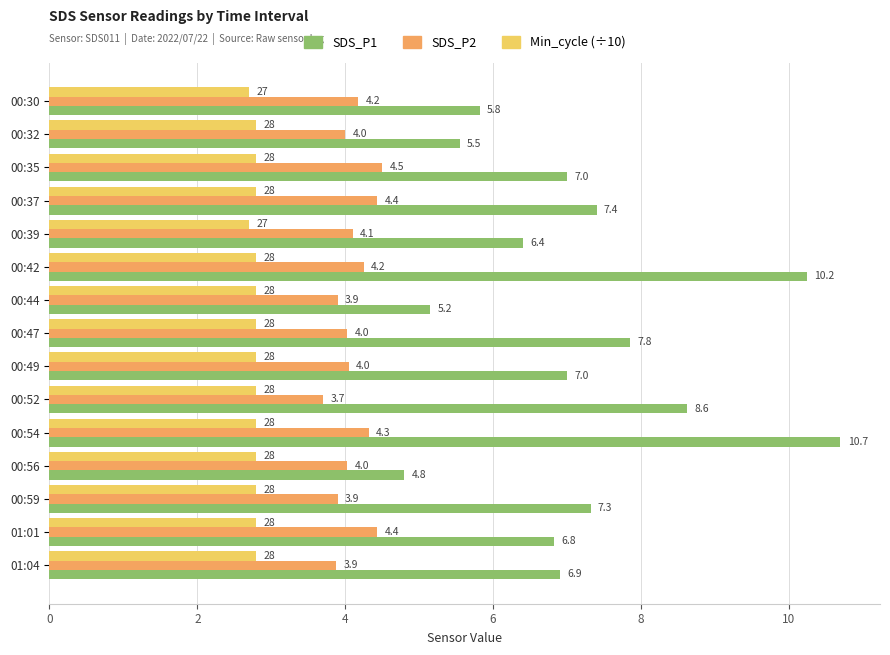

Which series has the largest range (max minus min)?

SDS_P1